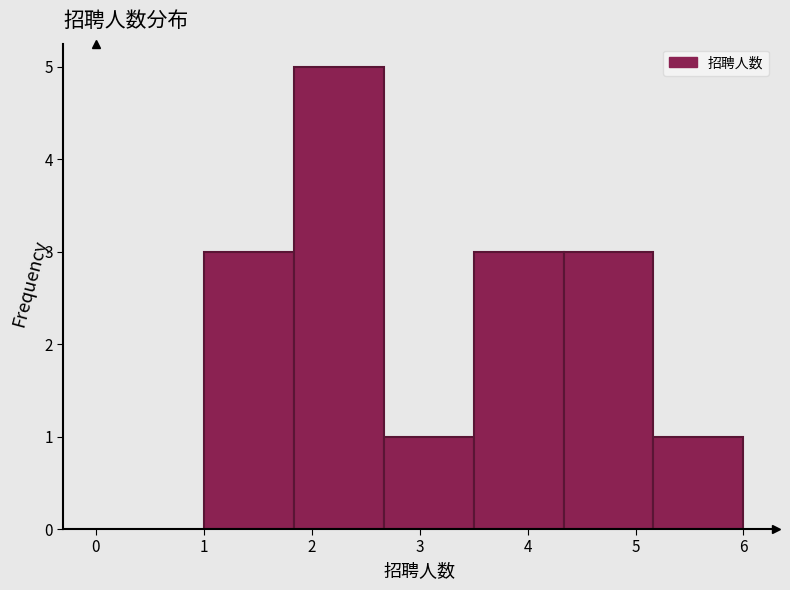

How tall is the bar that spans 3.5 to 4.3 on the x-axis? Neither the bar edges nor the heights are printed on the chart, so give them approximately, as read against the axes.

3